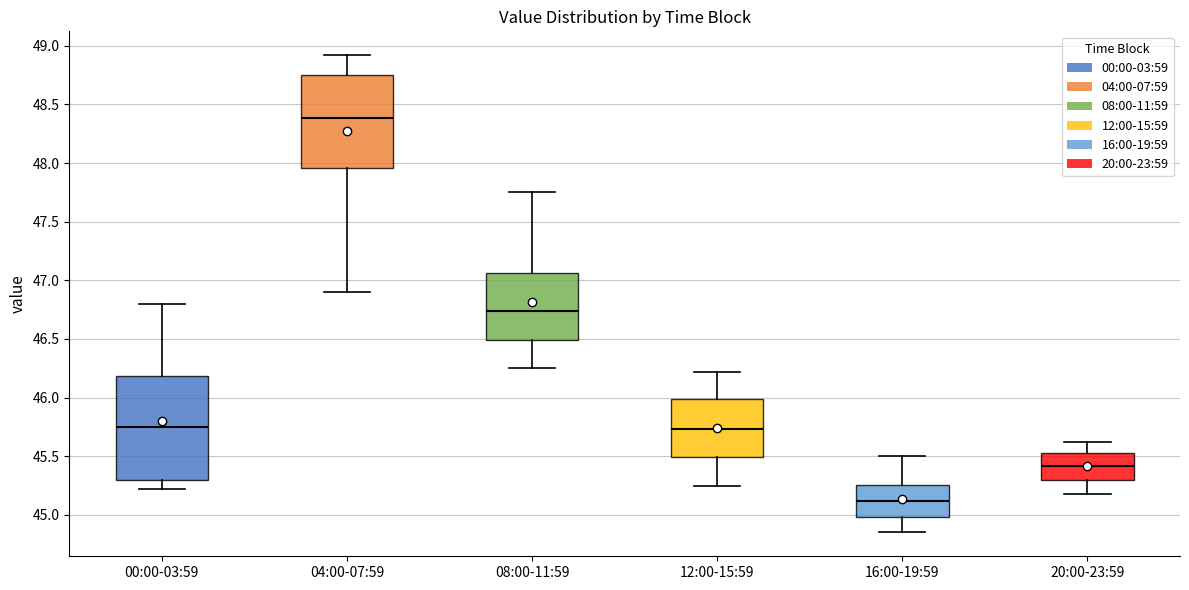

Which box's median line is the lowest?

16:00-19:59